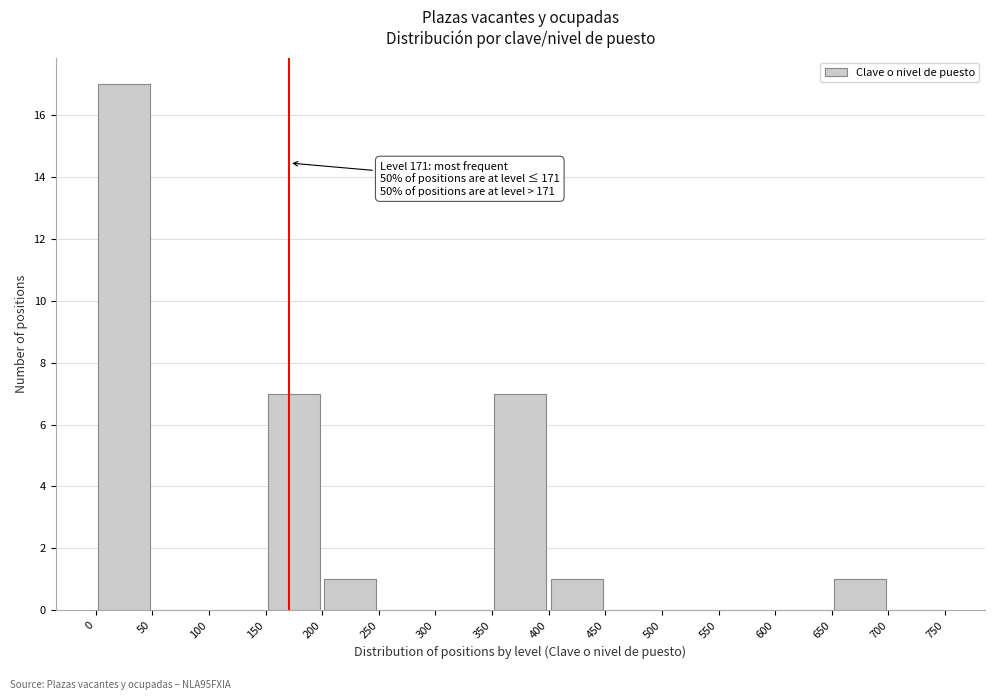

Which range on the x-axis has the tallest bar?

0 to 50